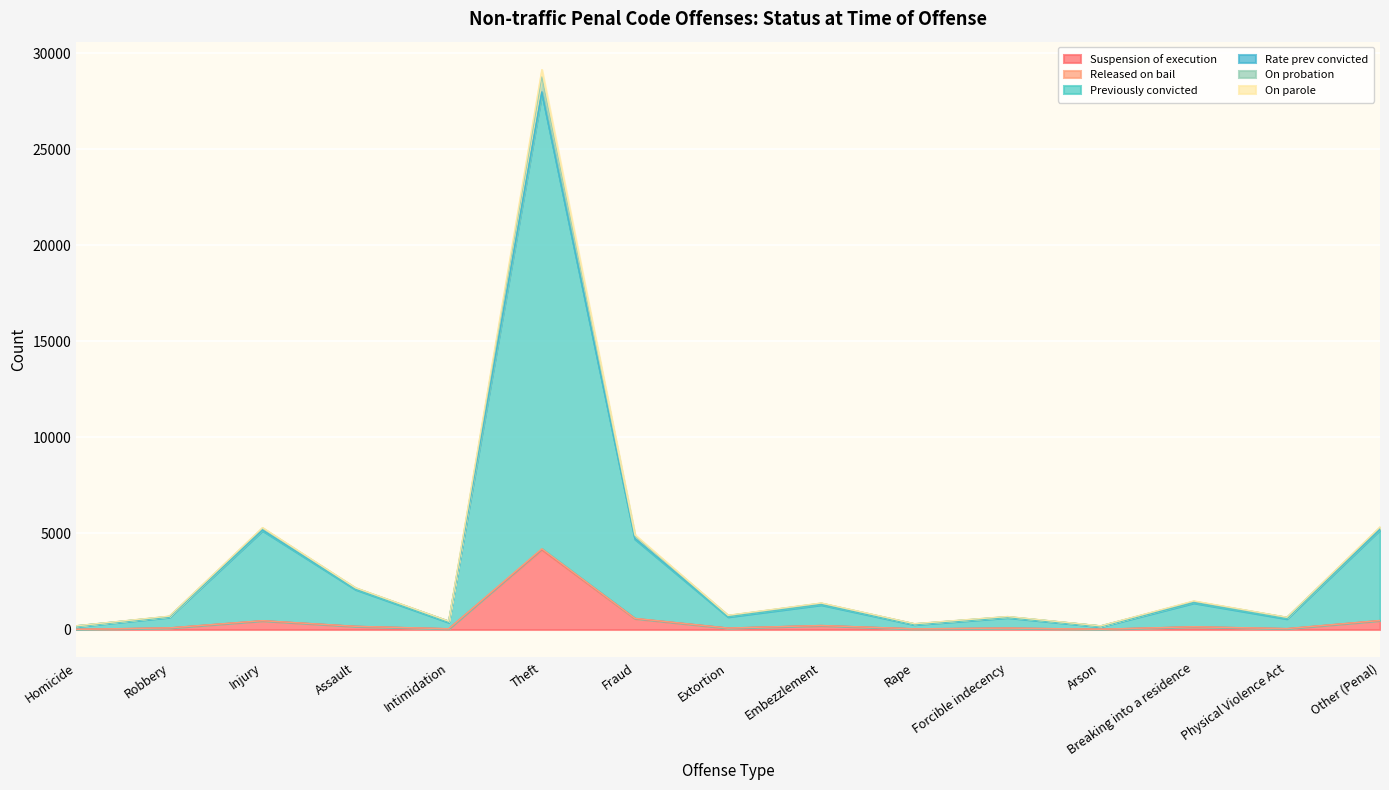

What is the sum of all Previously convicted values?

51119